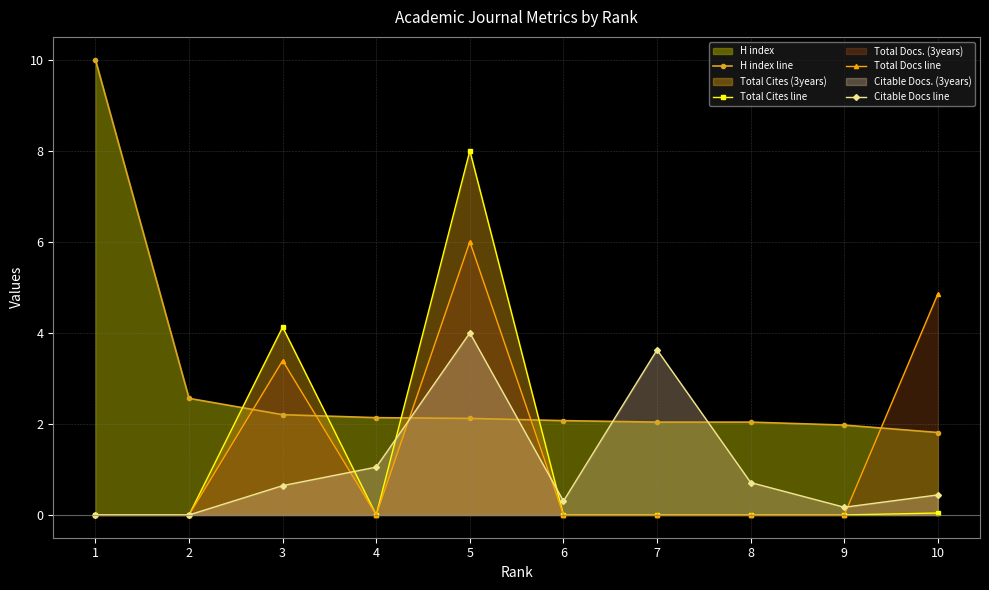

The value of H index line at 5 is 2.9. True or false?

False